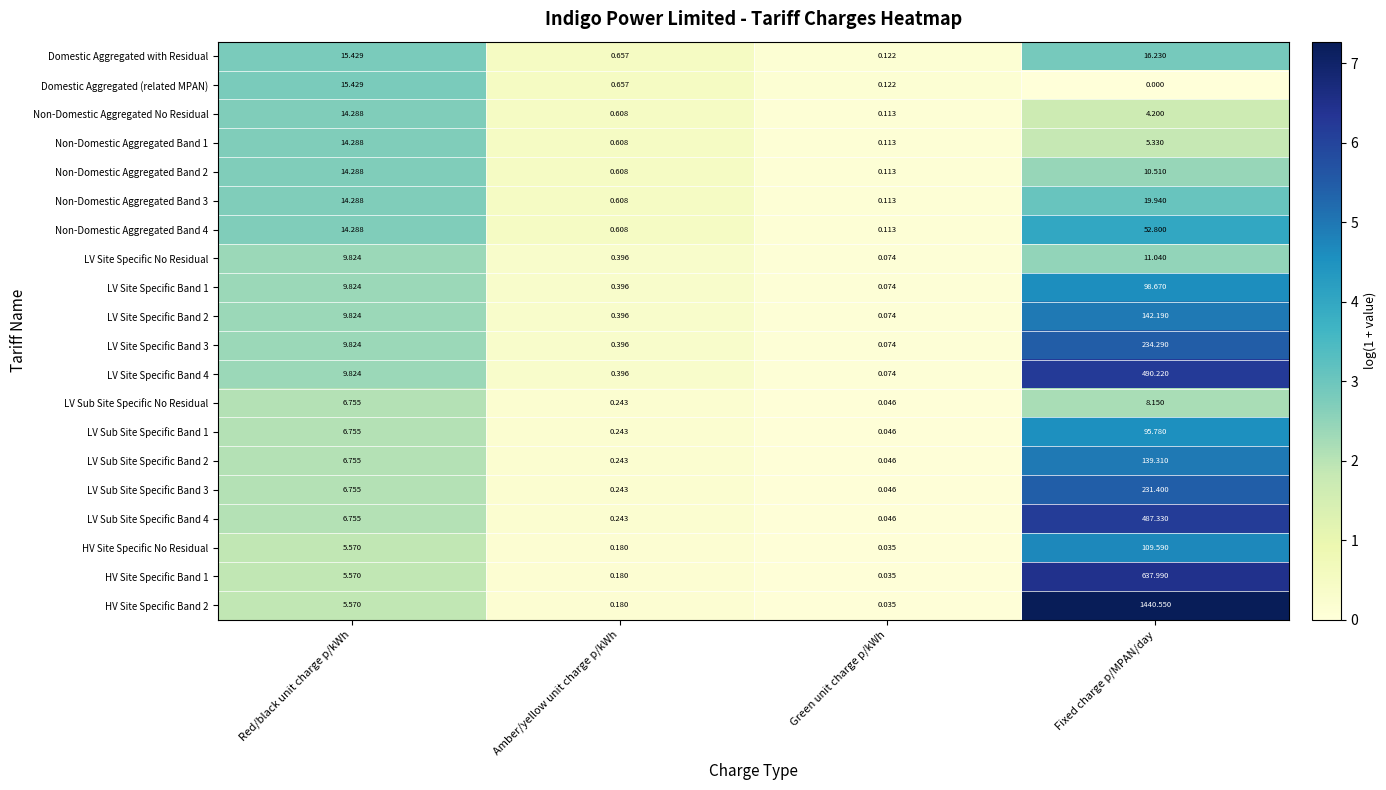

Rank the categories by LV Site Specific Band 4 value from lowest to highest.

Green unit charge p/kWh, Amber/yellow unit charge p/kWh, Red/black unit charge p/kWh, Fixed charge p/MPAN/day